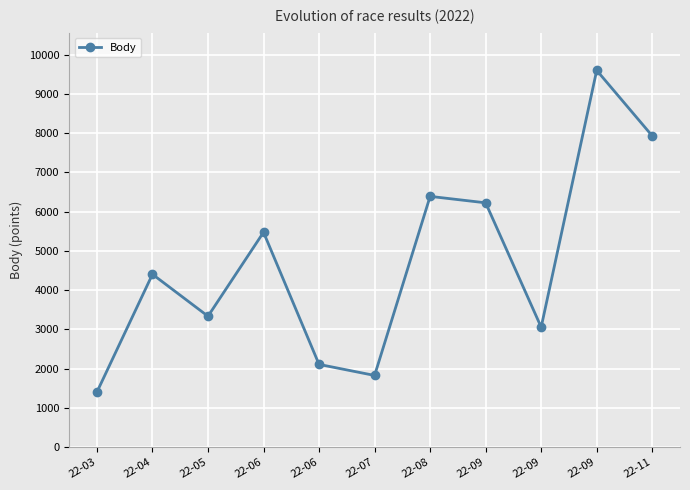

True or false: the data shows 3337 at 22-05.

True